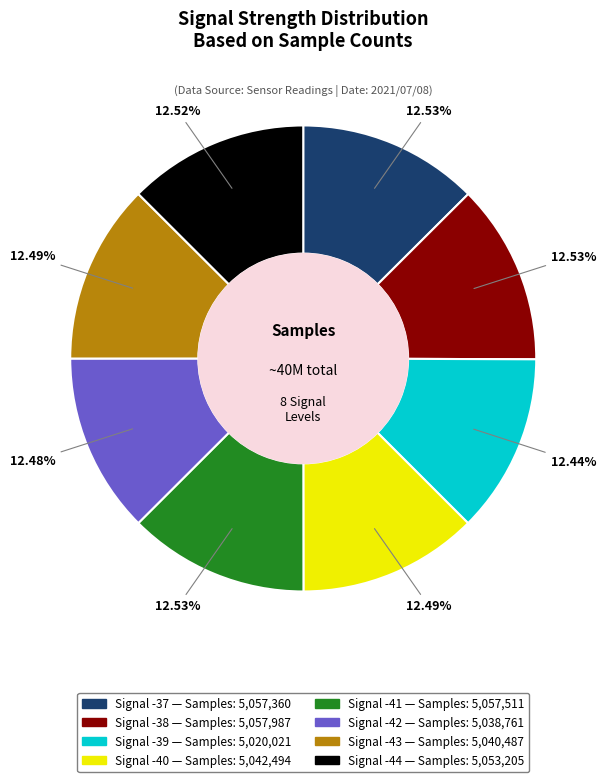

Is there any slice that represents more than half of the pie?

No